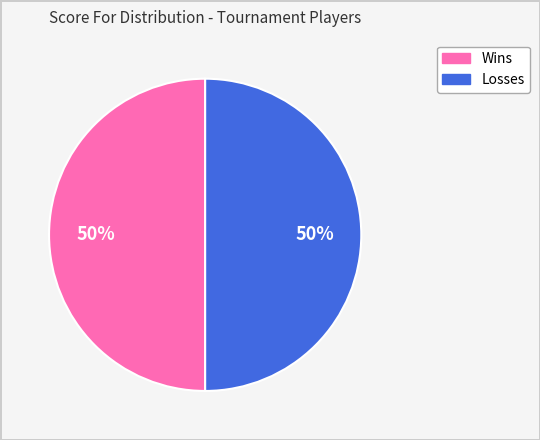

To the nearest percent, what is the average slice percentage?

50%